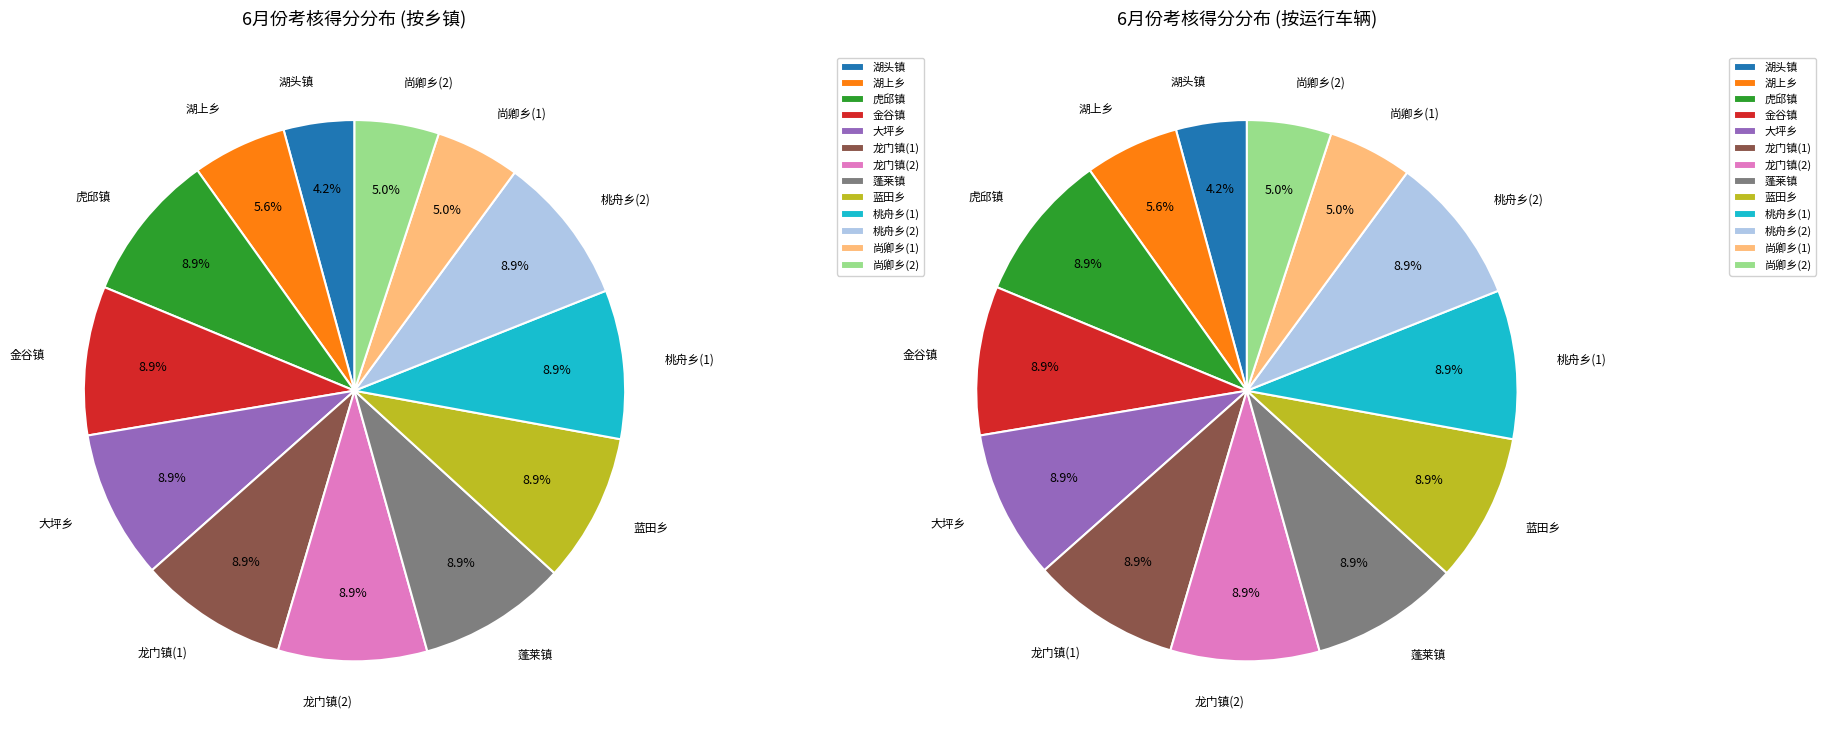

True or false: 金谷镇 accounts for 16% of the total.

False